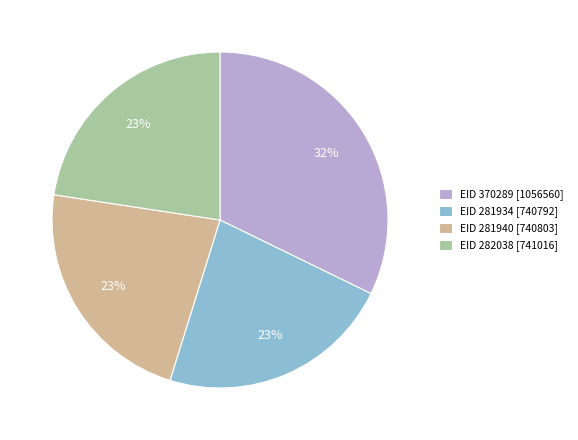

Does EID 281934 [740792] account for over 50% of the chart?

No